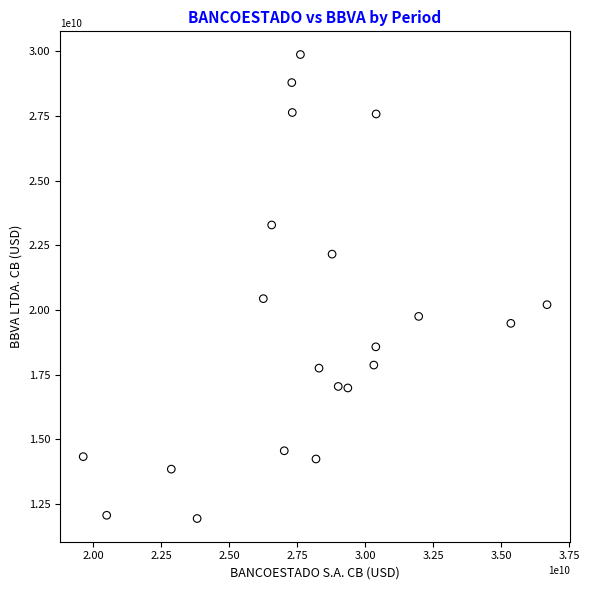

What Y value in the scatter plot is closest to 20909150133?

20440379973.3